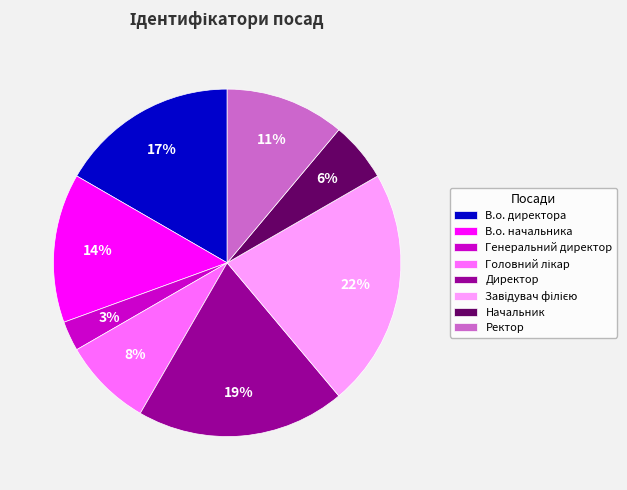

To the nearest percent, what is the average slice percentage?

12%